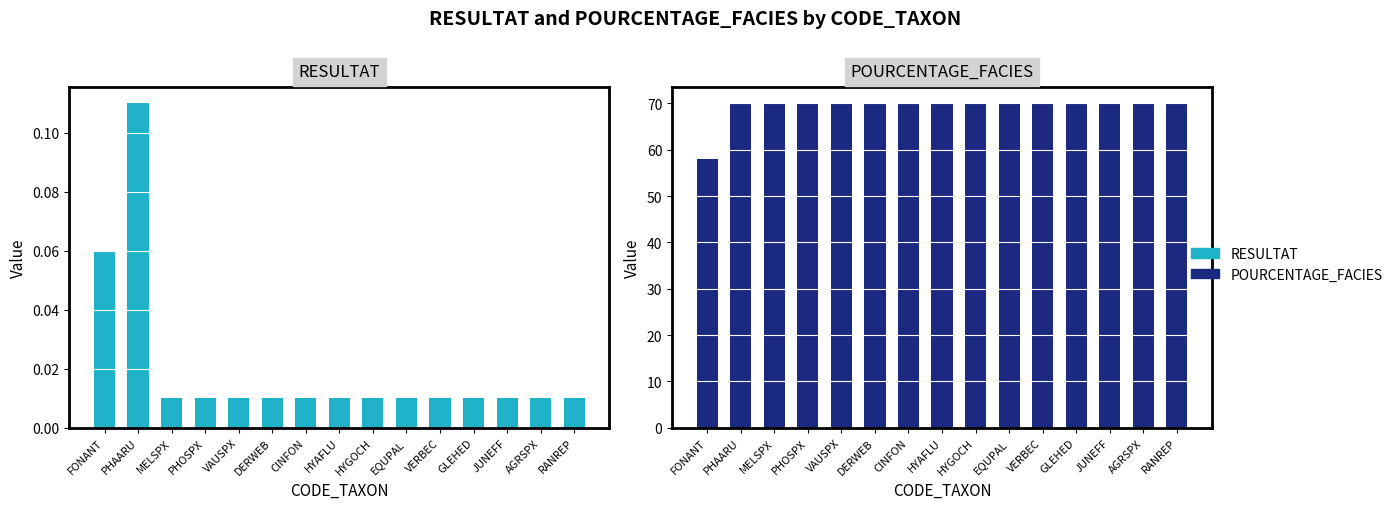

What is the label of the 5th bar from the right?

VERBEC